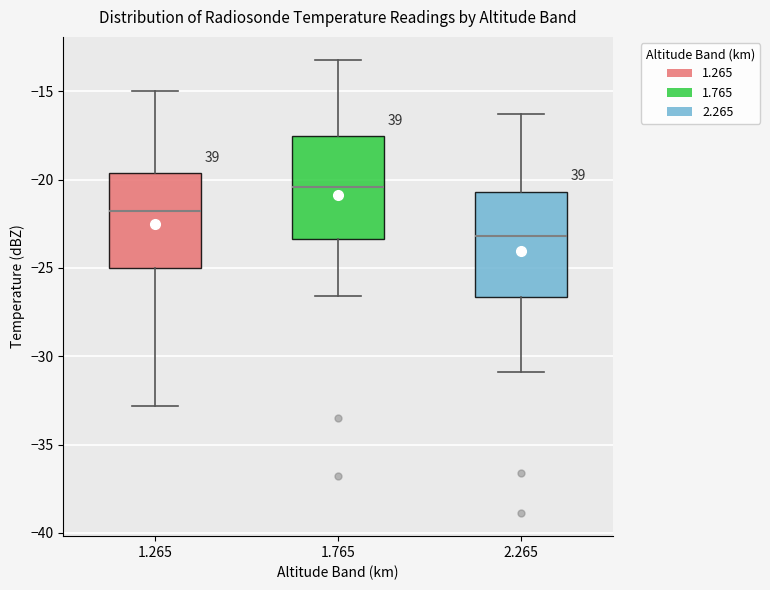

Which box's median line is the highest?

1.765